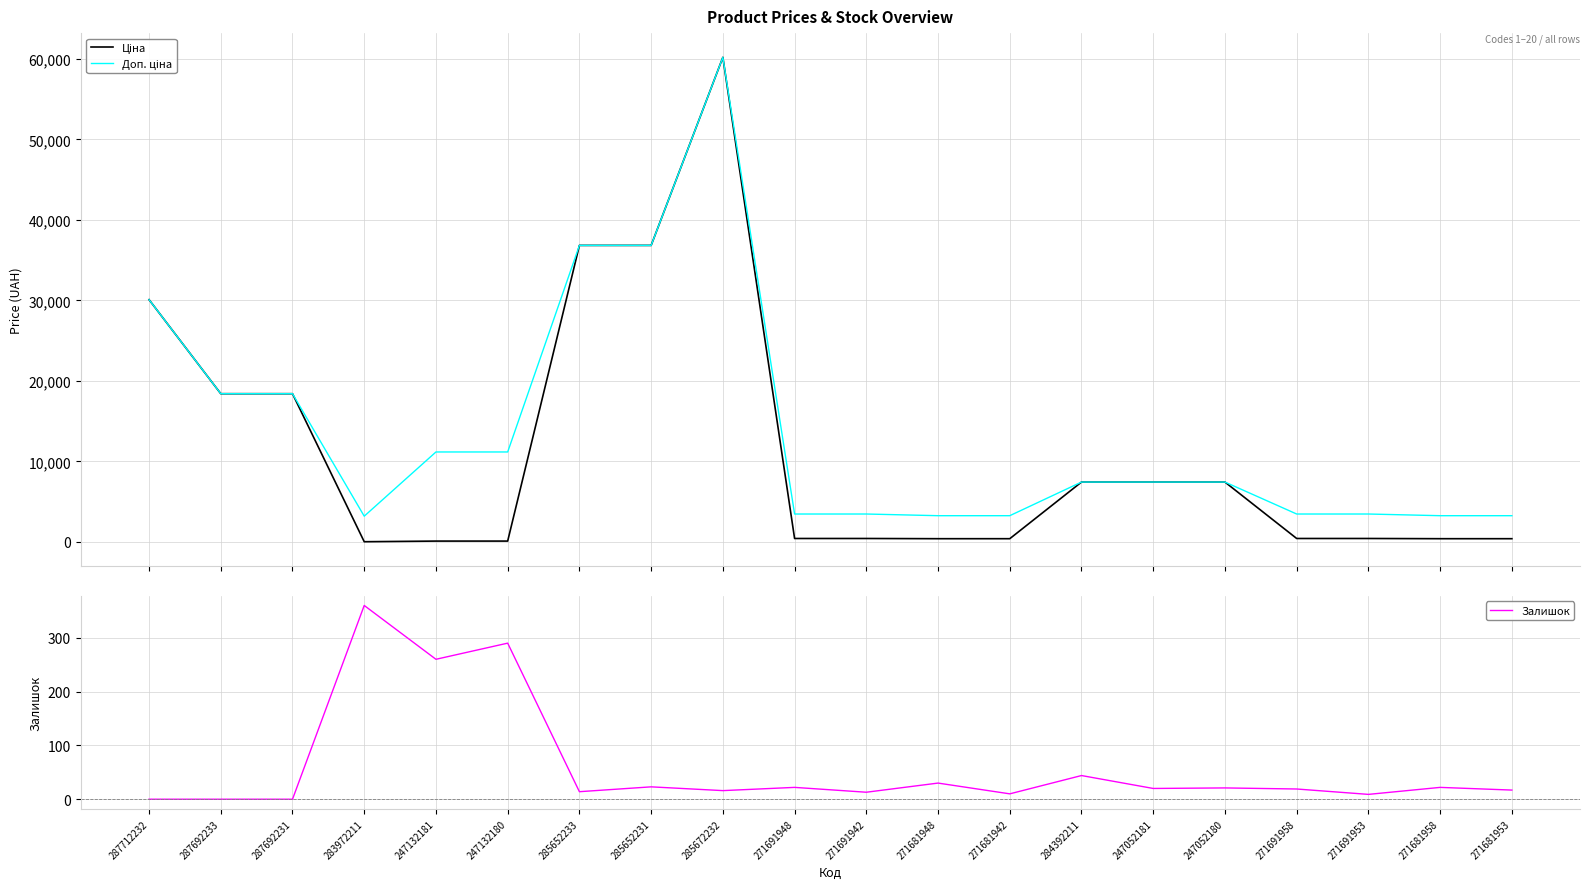

The Залишок series shows 360.0 at 283972211. True or false?

True